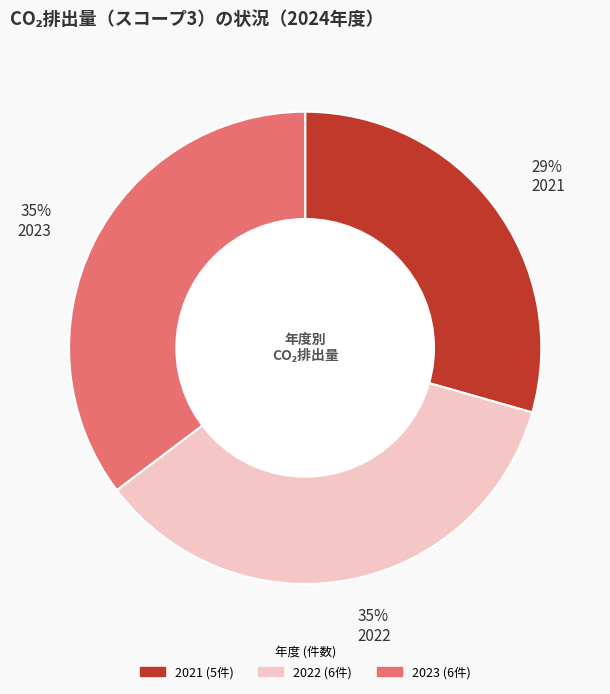

The 29% 2021 slice represents 29% of the pie. True or false?

True